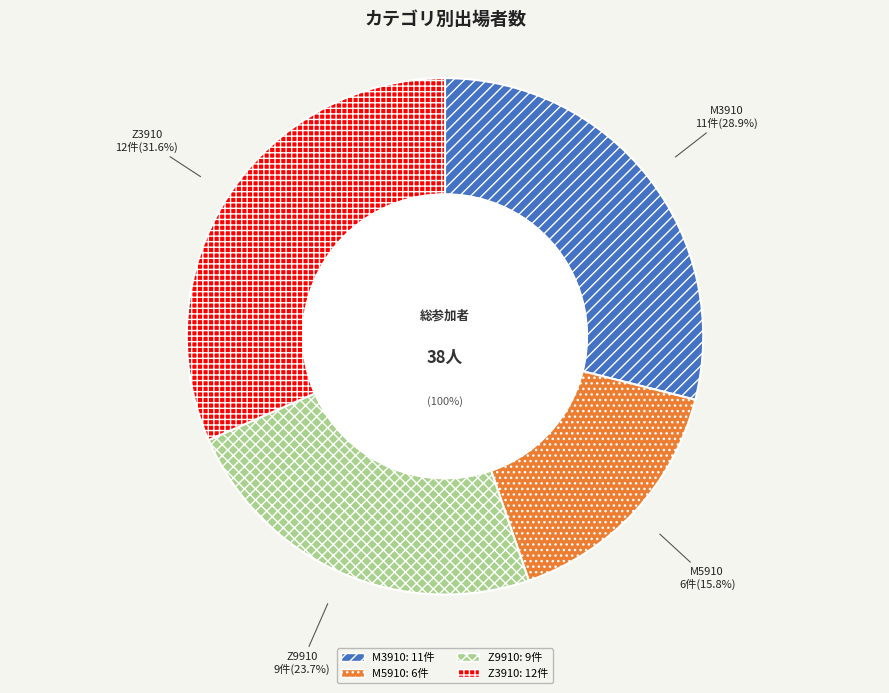

To the nearest percent, what is the difference between the Z3910 and Z9910 slice percentages?

8%